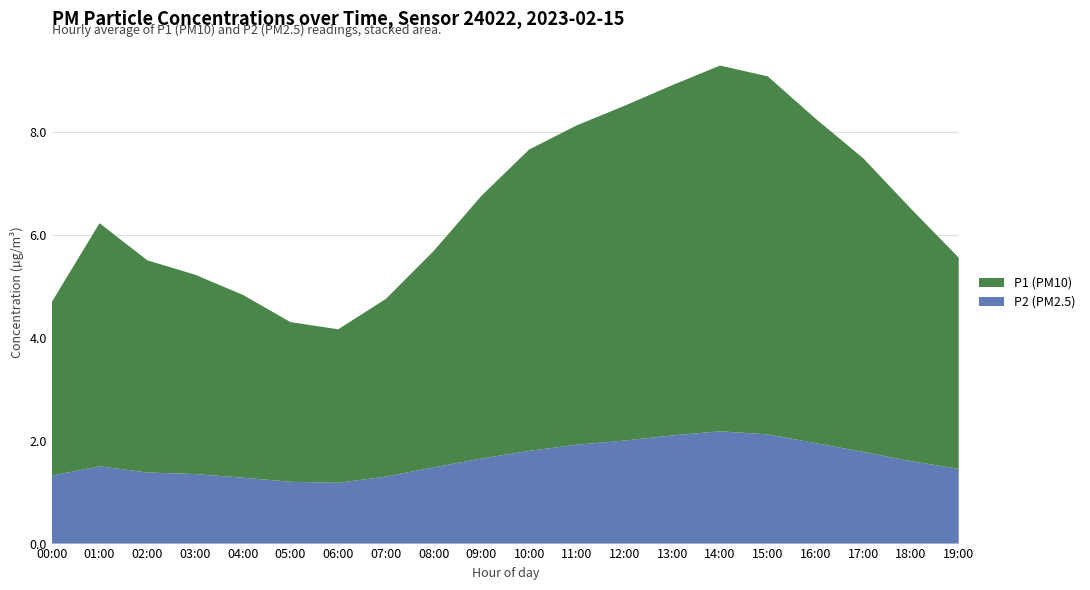

Reading left to right, extract all data points from this chart.

P1: 00:00=3.2	01:00=4.5	02:00=4.1	03:00=3.9	04:00=3.5	05:00=3.1	06:00=3.0	07:00=3.5	08:00=4.2	09:00=5.1	10:00=5.8	11:00=6.2	12:00=6.5	13:00=6.8	14:00=7.1	15:00=7.0	16:00=6.3	17:00=5.7	18:00=4.9	19:00=4.1
P2: 00:00=1.3	01:00=1.4	02:00=1.4	03:00=1.4	04:00=1.3	05:00=1.2	06:00=1.2	07:00=1.3	08:00=1.5	09:00=1.6	10:00=1.8	11:00=1.9	12:00=2.0	13:00=2.1	14:00=2.2	15:00=2.1	16:00=1.9	17:00=1.8	18:00=1.6	19:00=1.4